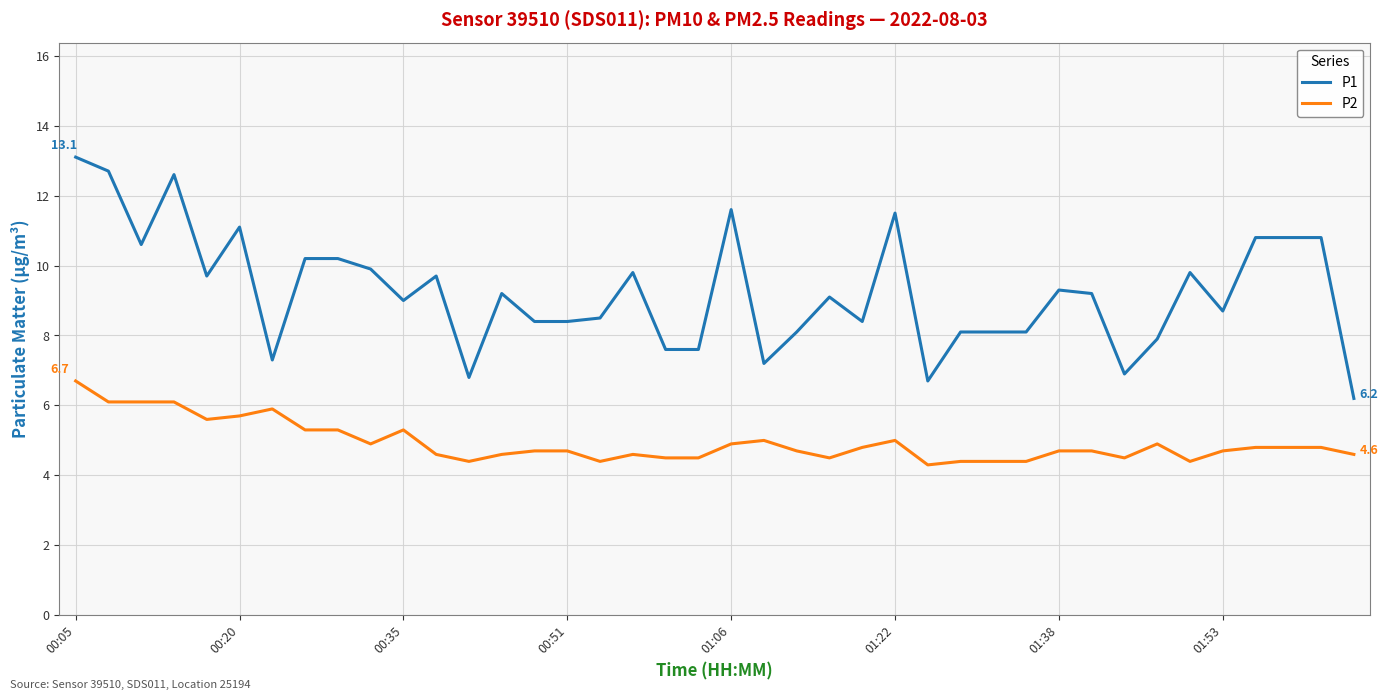

Does the chart have visible grid lines?

Yes